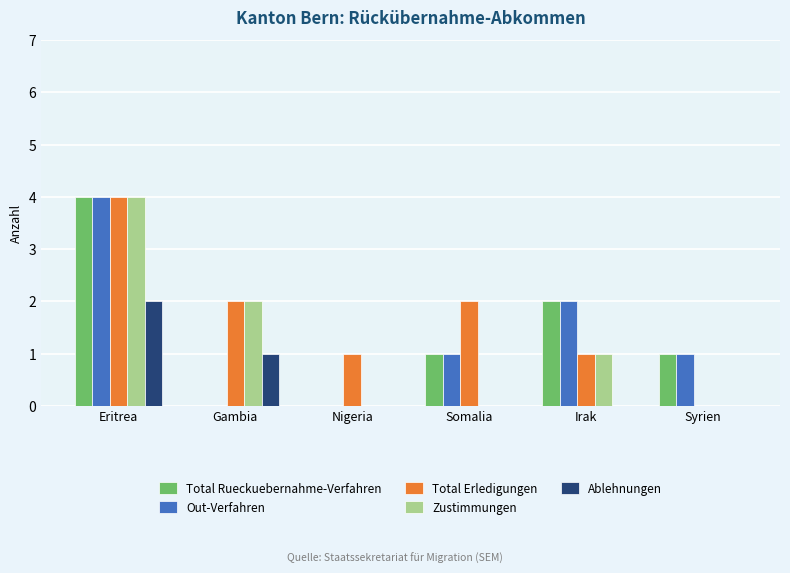

How many series are shown in this chart?

5